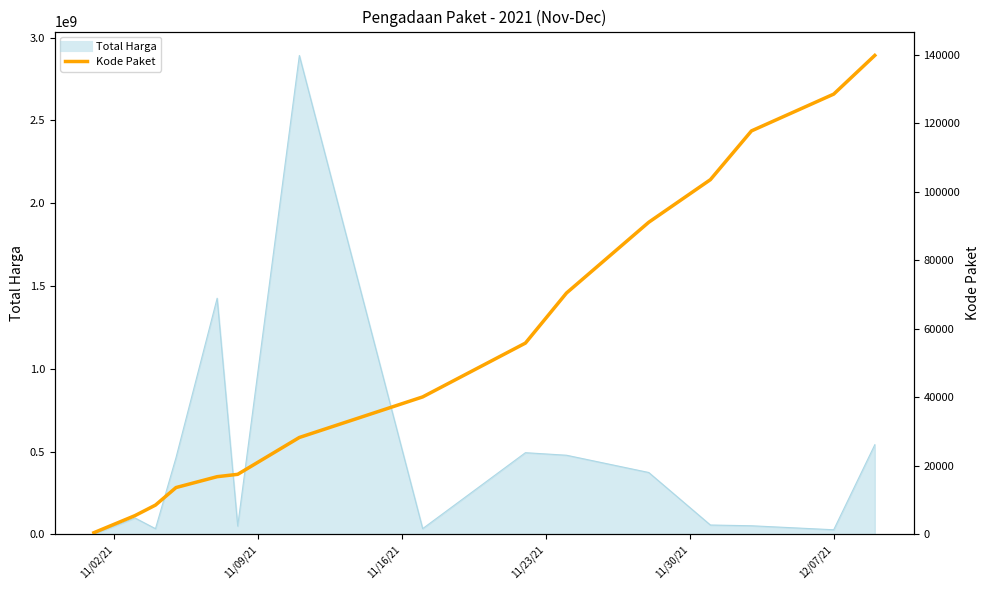

True or false: the data shows 4346 at 11/16/21.

False